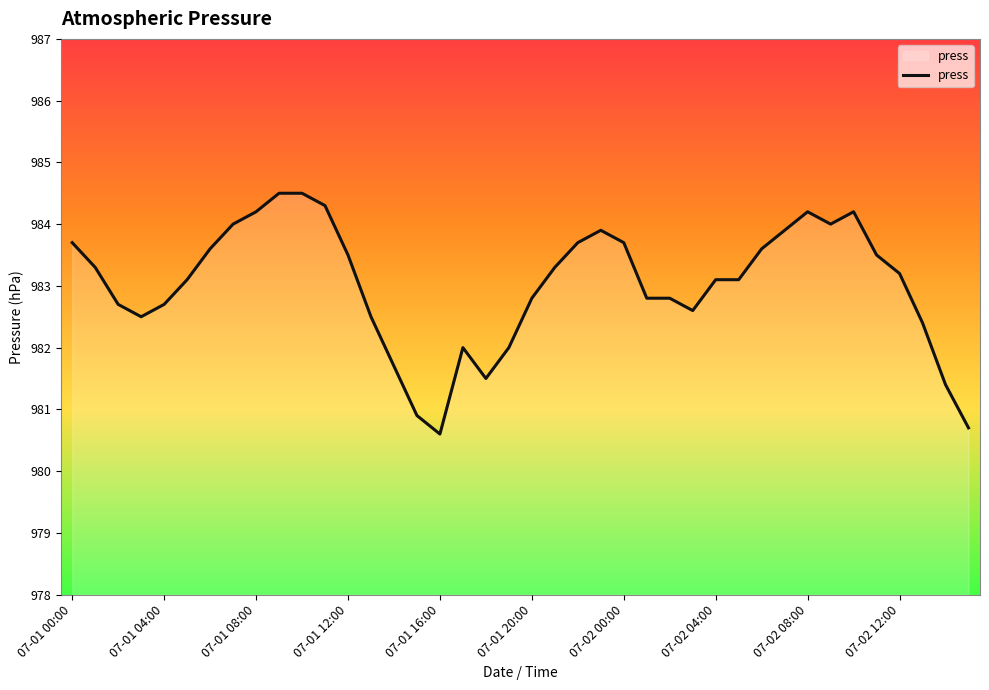

What is the maximum value shown in the chart?

984.5